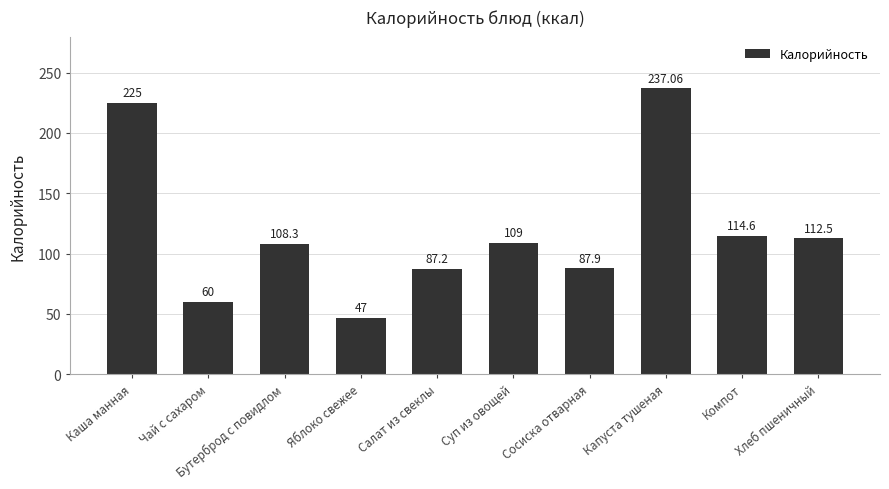

How many bars are there in total?

10